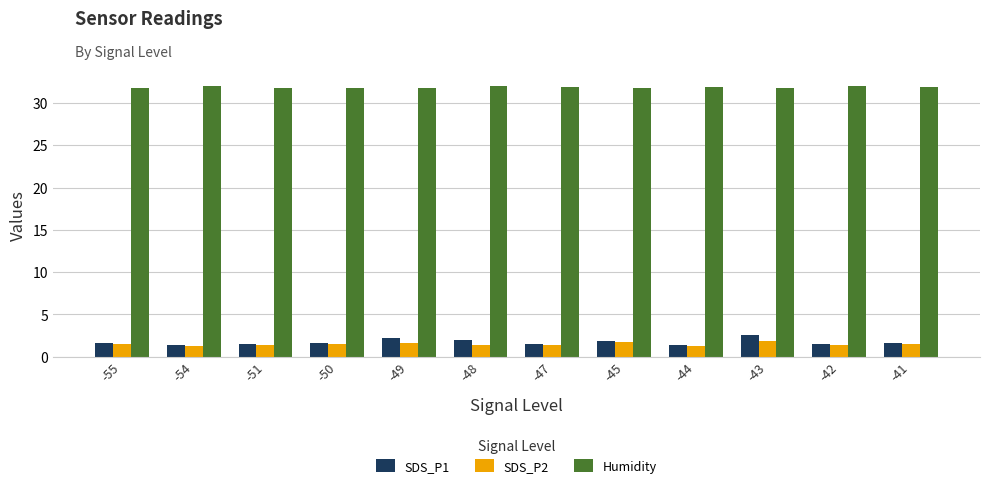

What are all the series names shown in the legend?

SDS_P1, SDS_P2, Humidity